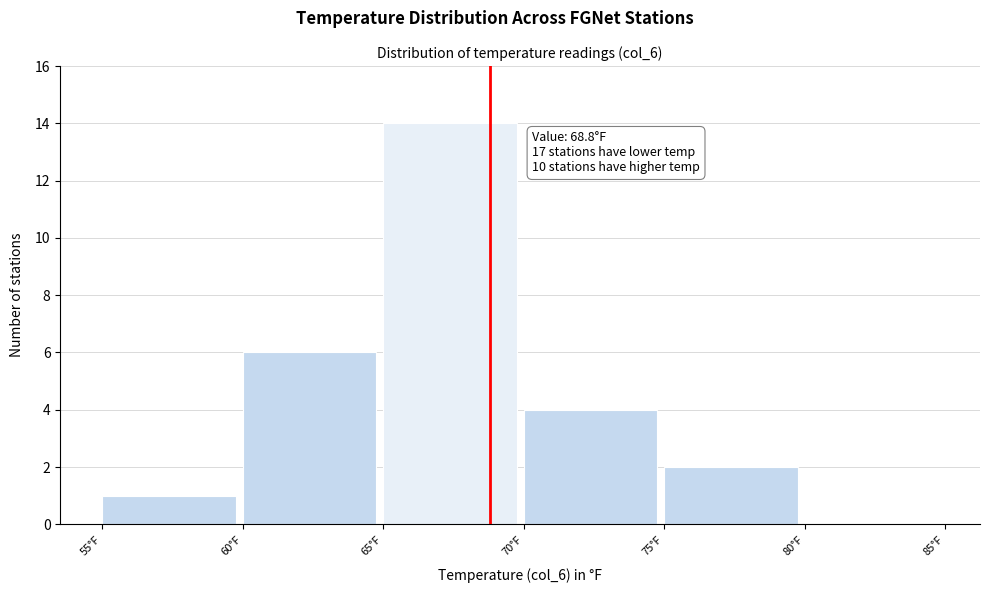

Which range on the x-axis has the tallest bar?

65 to 70